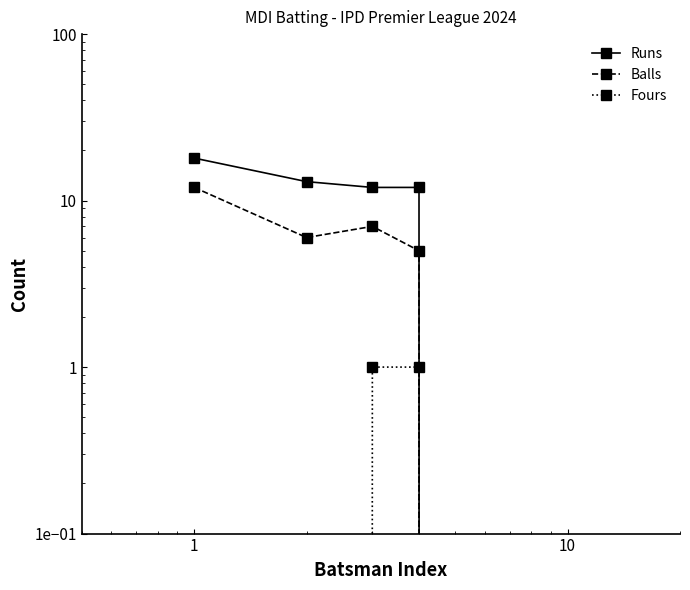

Reading right to left, what are all the values shown in this chart?

Runs: 0	0	0	0	12	12	13	18
Balls: 0	0	0	0	5	7	6	12
Fours: 0	0	0	0	1	1	0	0